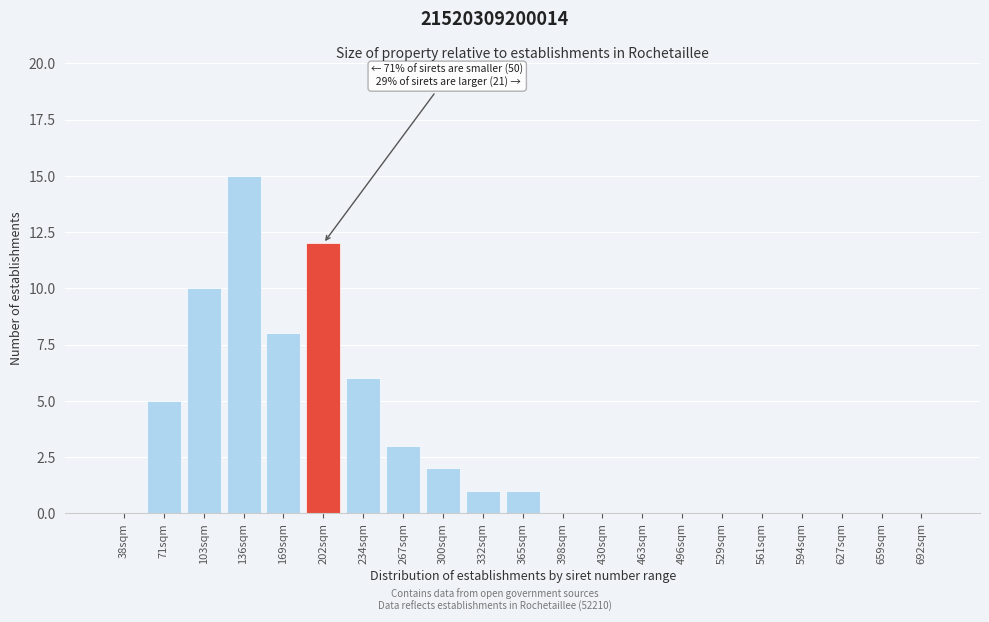

Reading left to right, list all the values displayed in this chart.

38sqm=0	71sqm=5	103sqm=10	136sqm=15	169sqm=8	202sqm=12	234sqm=6	267sqm=3	300sqm=2	332sqm=1	365sqm=1	398sqm=0	430sqm=0	463sqm=0	496sqm=0	529sqm=0	561sqm=0	594sqm=0	627sqm=0	659sqm=0	692sqm=0